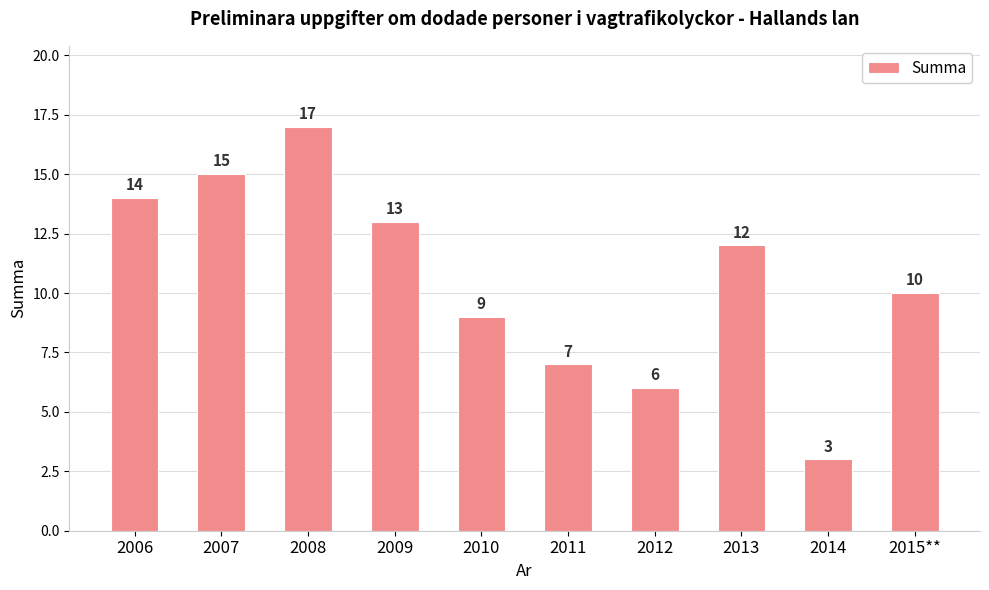

Rank the categories by value from lowest to highest.

2014, 2012, 2011, 2010, 2015**, 2013, 2009, 2006, 2007, 2008